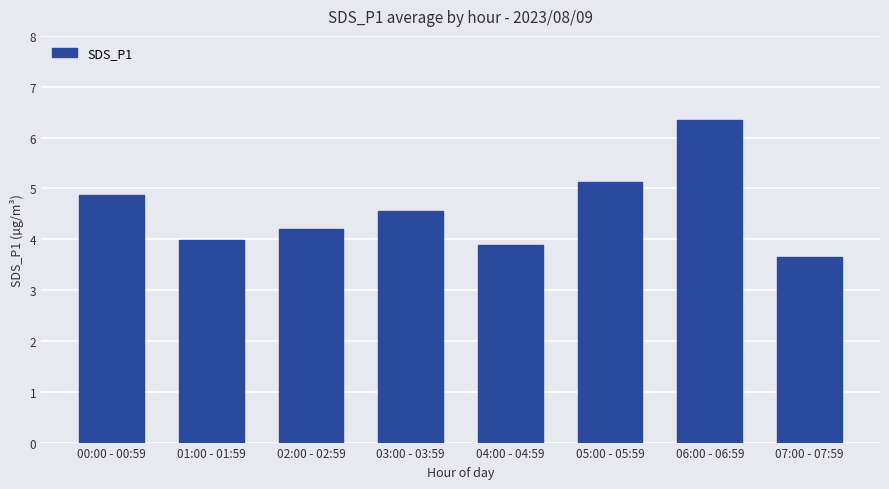

How many data points does each series have?

8